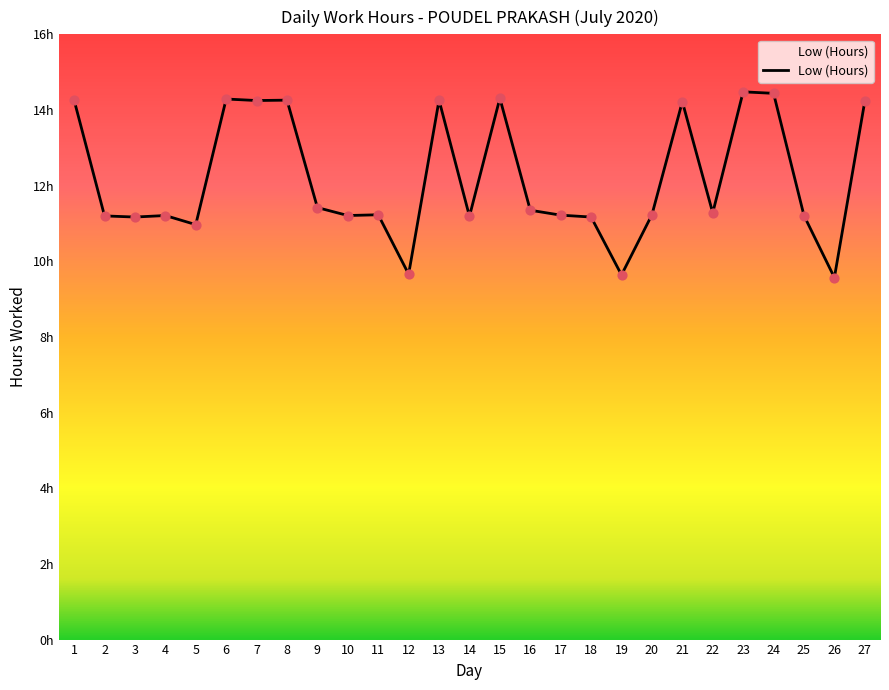

What is the ratio of the value at 23 to the value at 24?

1.0